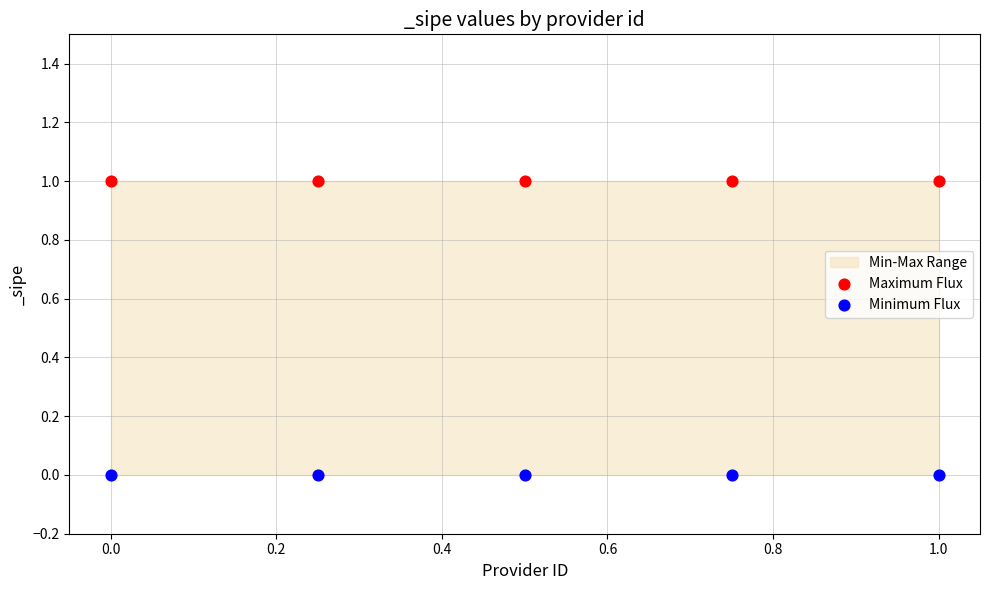

Which series contains the highest Y value?

Maximum Flux